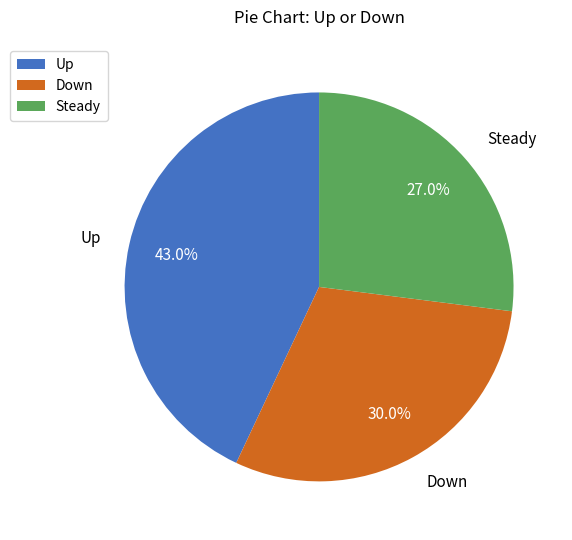

Which category has the smallest portion of the pie?

Steady